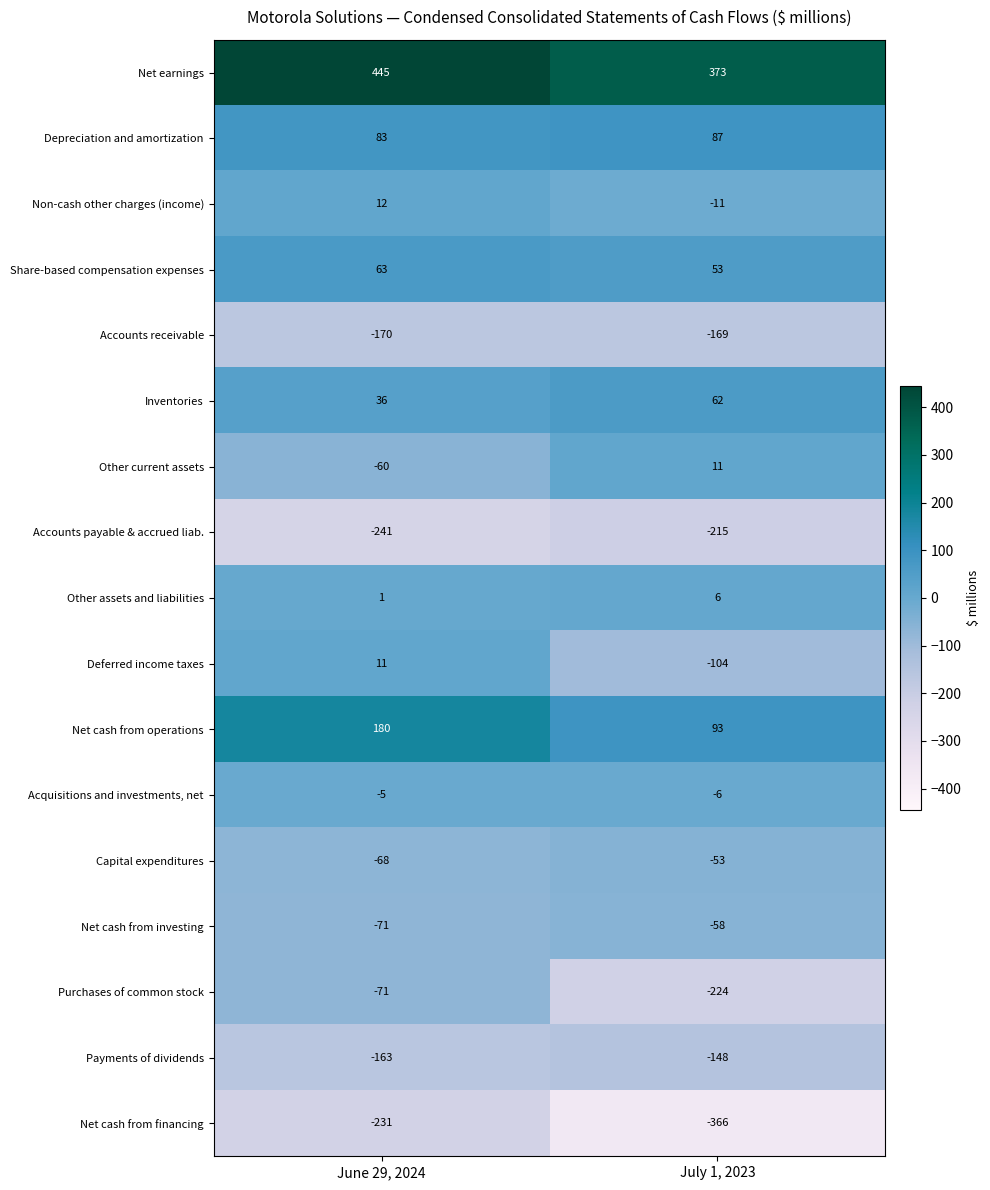

At which category is the sum across all series the highest?

June 29, 2024